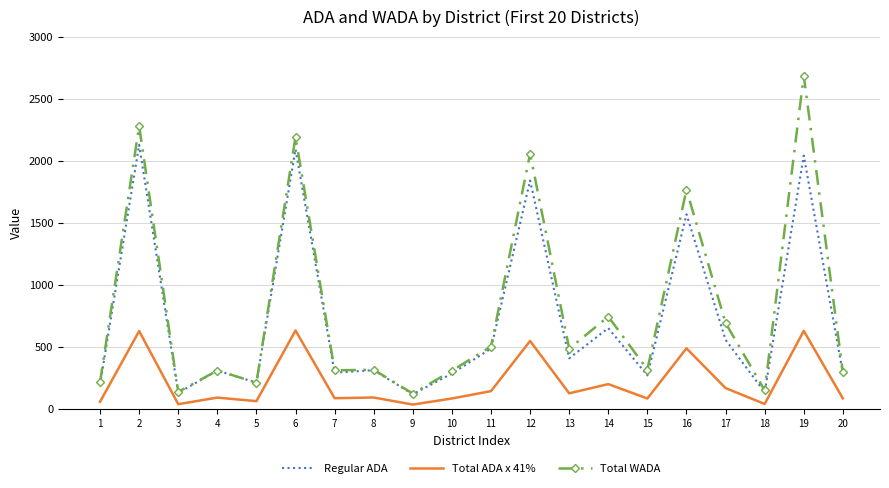

Count the number of data series in this chart.

3